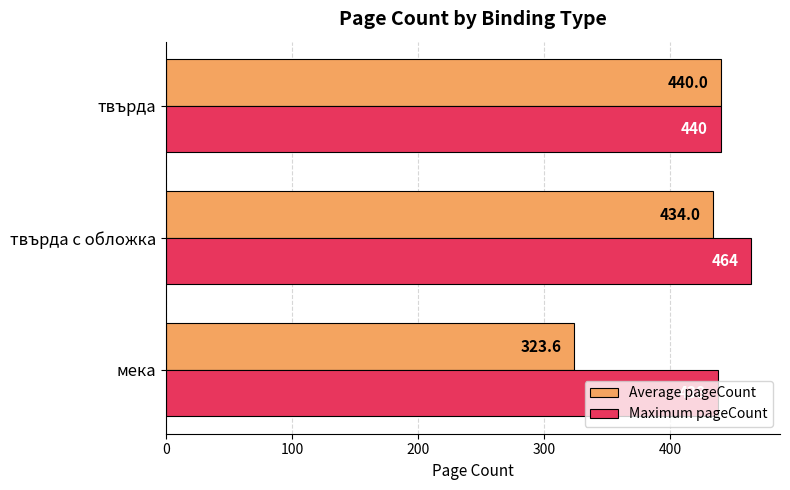

Count the number of data series in this chart.

2